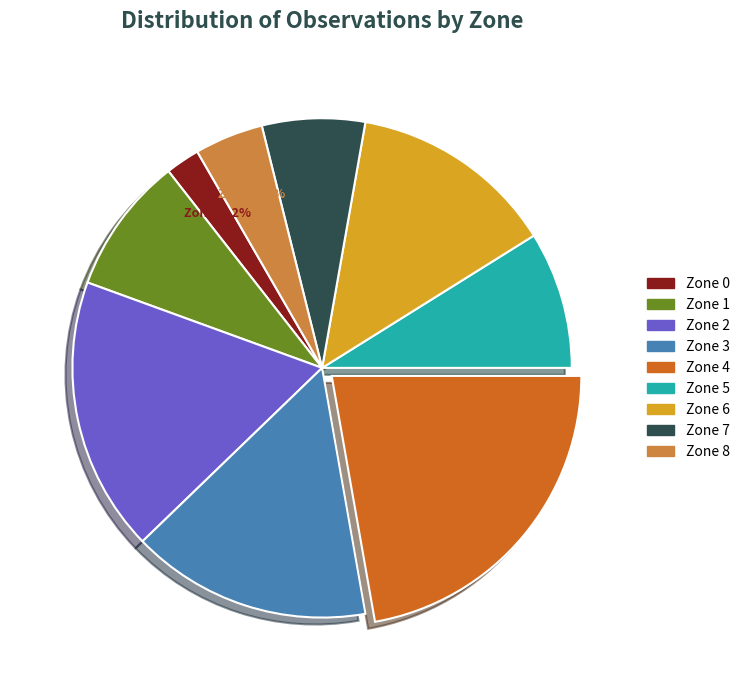

To the nearest percent, what is the combined percentage of Zone 2 and Zone 1?

27%